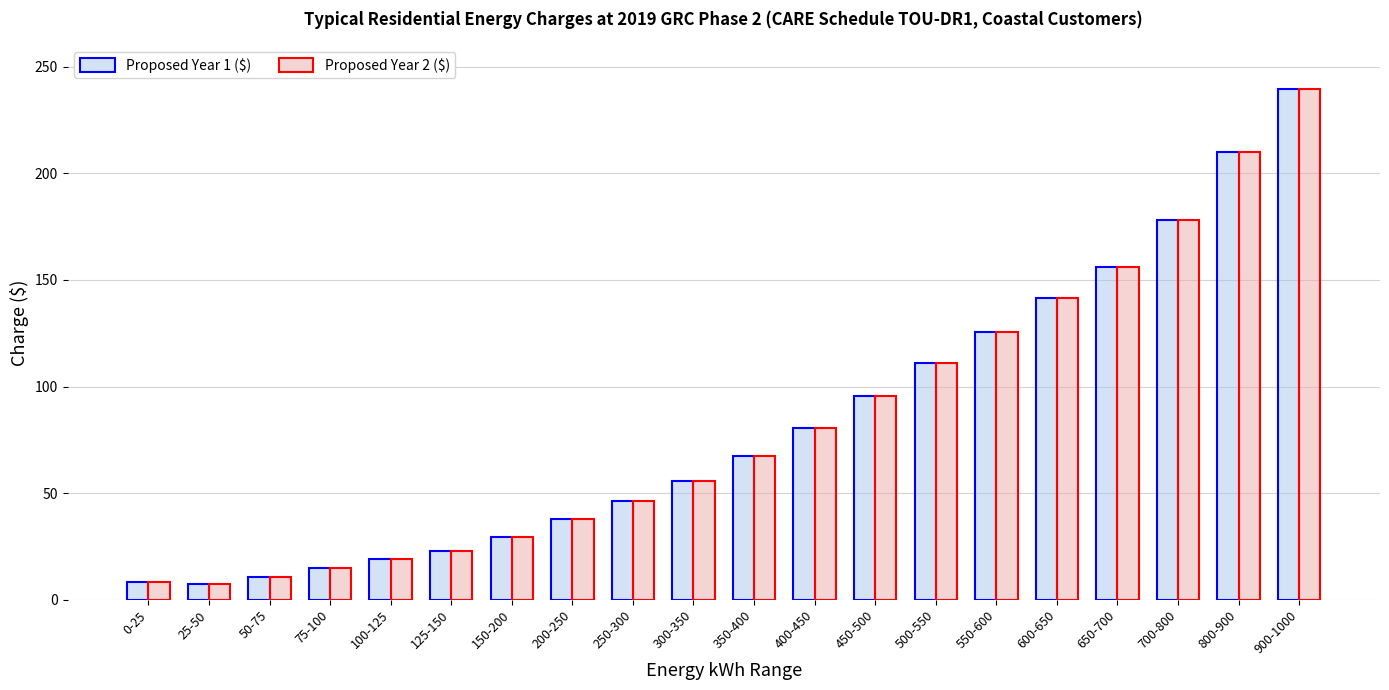

How many groups of bars are there?

20